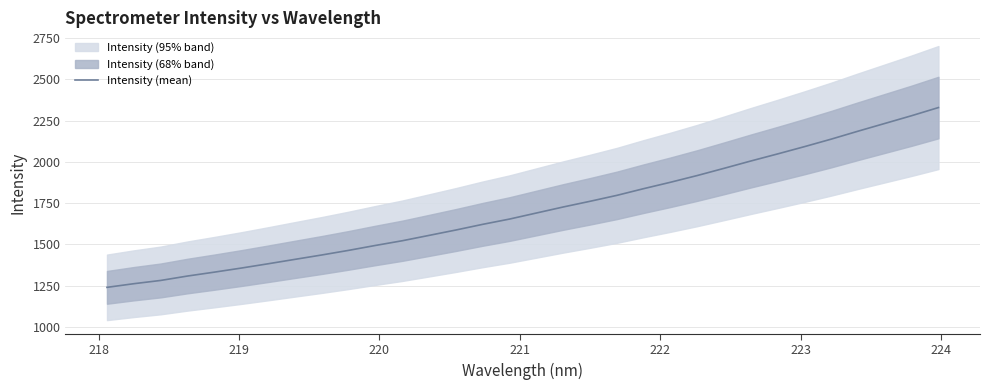

What is the highest value of the Intensity (mean) series?

2329.6